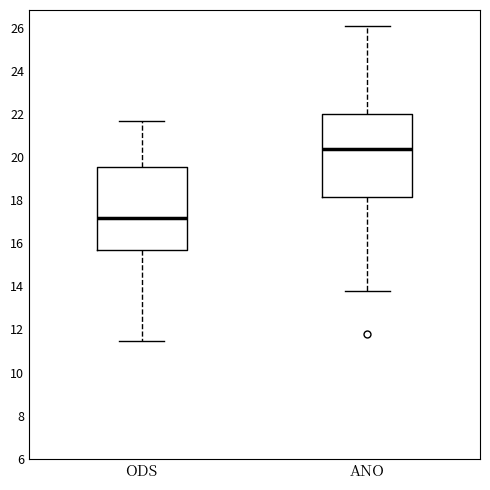

Where is the upper edge of the box for ODS on the y-axis? The values are not printed on the chart, so give them approximately, as read against the axis.

19.6